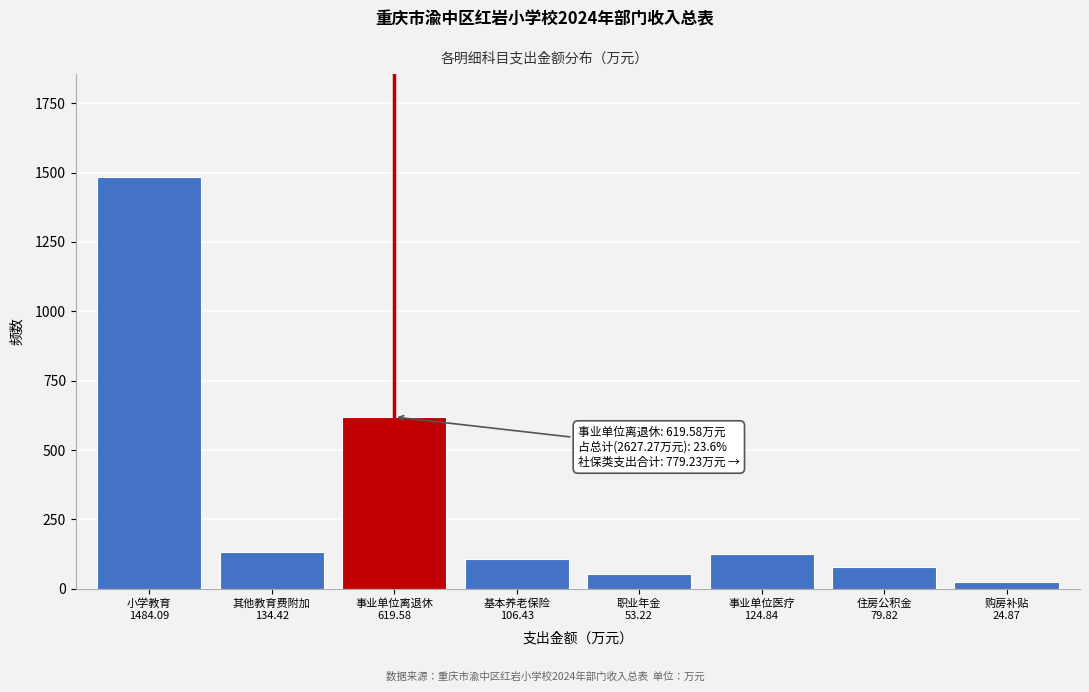

Reading left to right, what are all the values shown in this chart?

1484.1	134.4	619.6	106.4	53.2	124.8	79.8	24.9